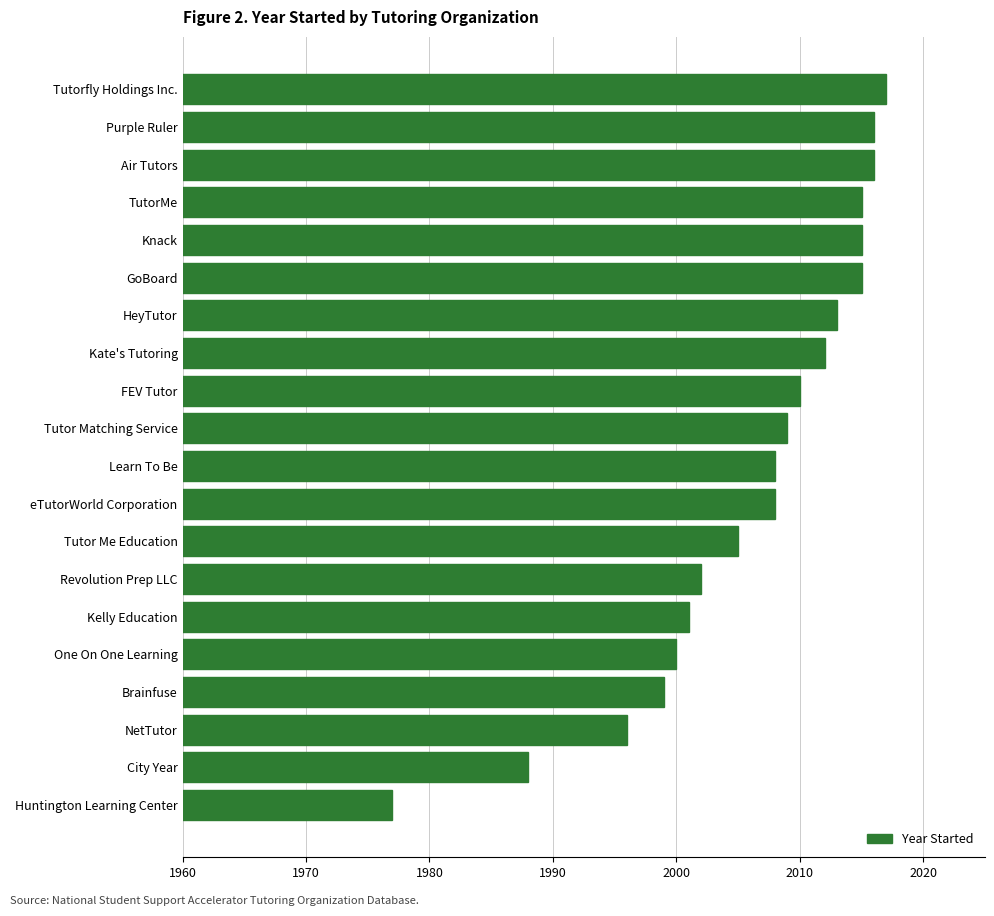

How many categories are shown in the chart?

20